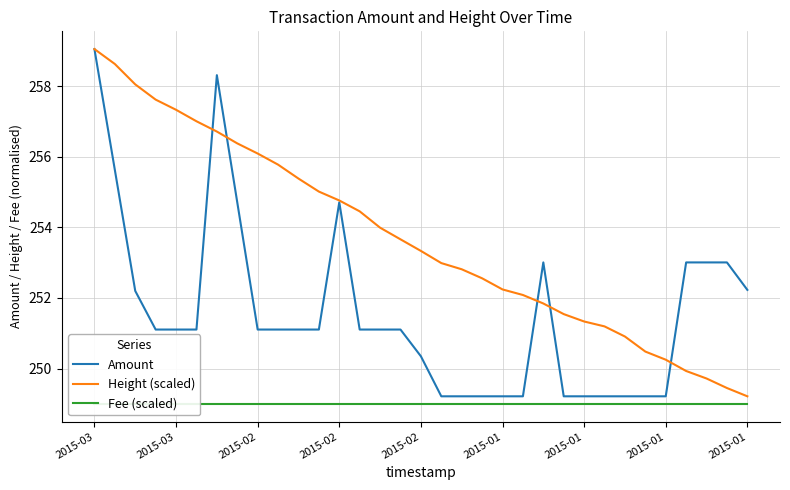

At which label is Height (scaled) closest to 254?

14